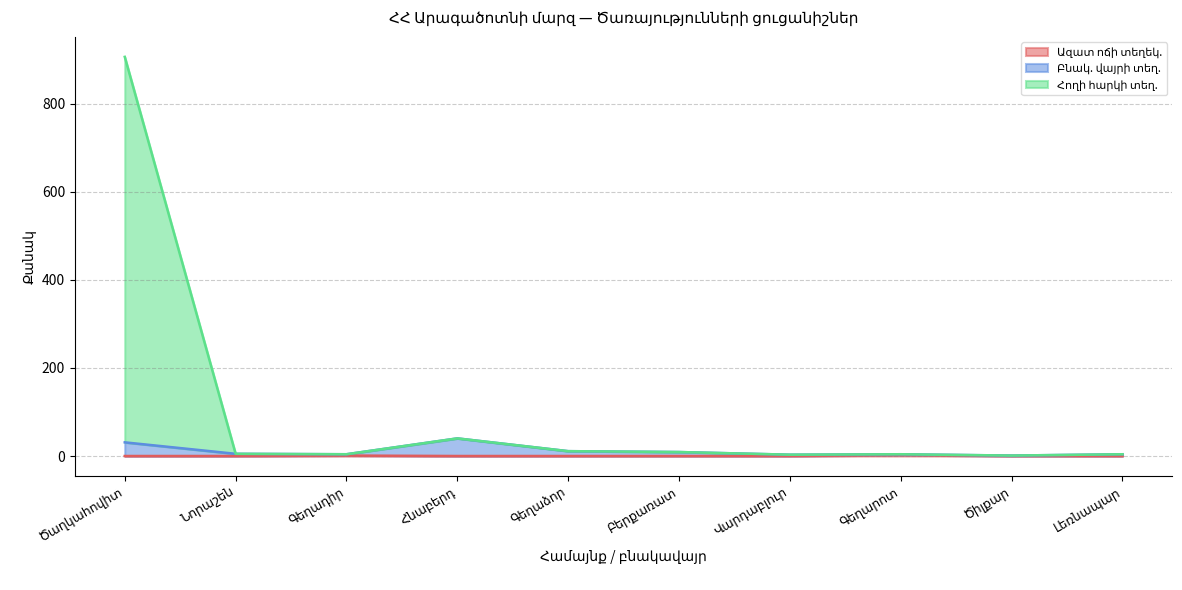

What is the difference between the highest and lowest values at Նորաշեն?

5